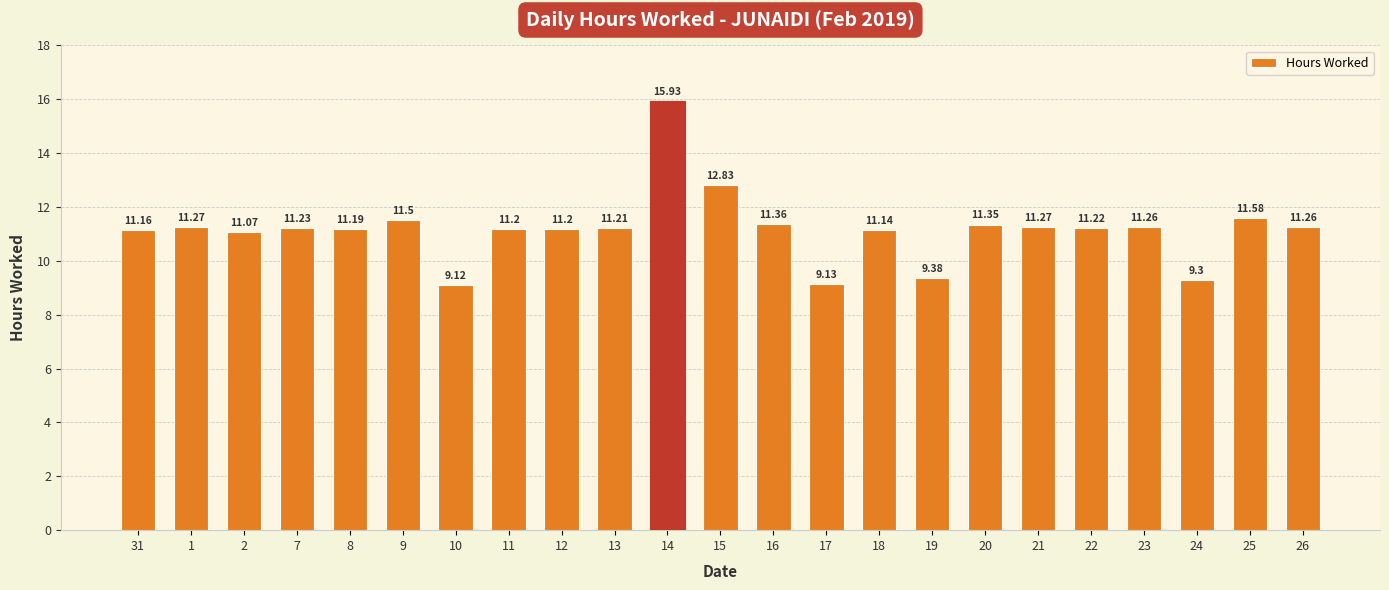

What is the change in value from 7 to 24?

-1.9